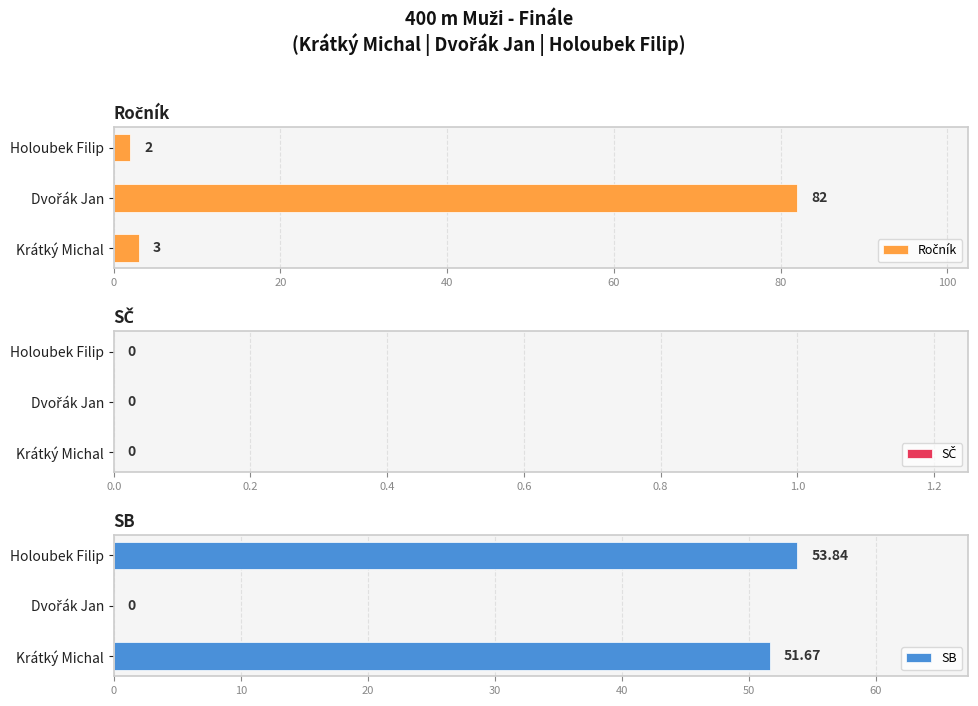

At which label does SB reach its peak?

Holoubek Filip